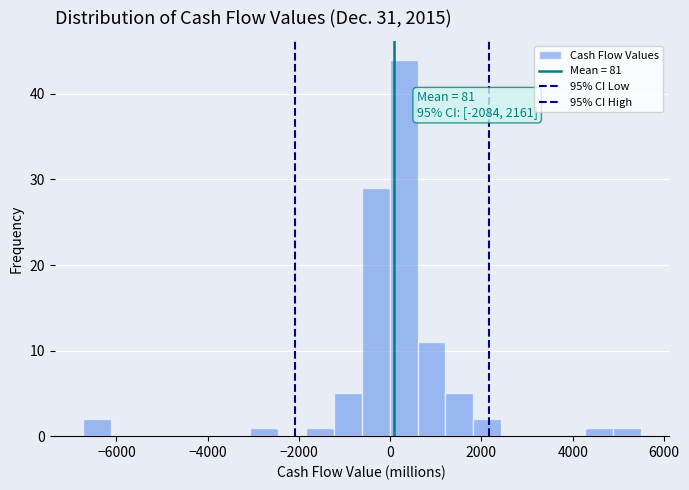

Around what value on the x-axis is the tallest bar? Give the approximate position of its centre, as read against the axis.

200